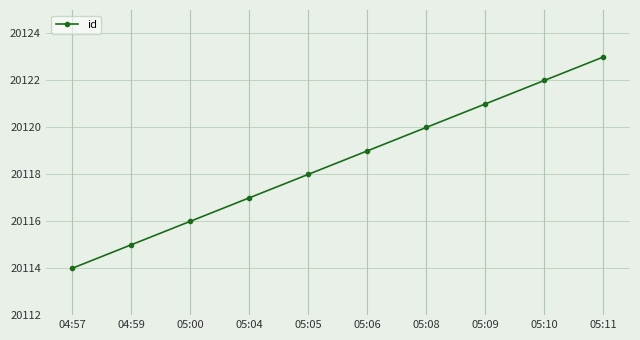

Between 05:09 and 04:59, which is larger?

05:09